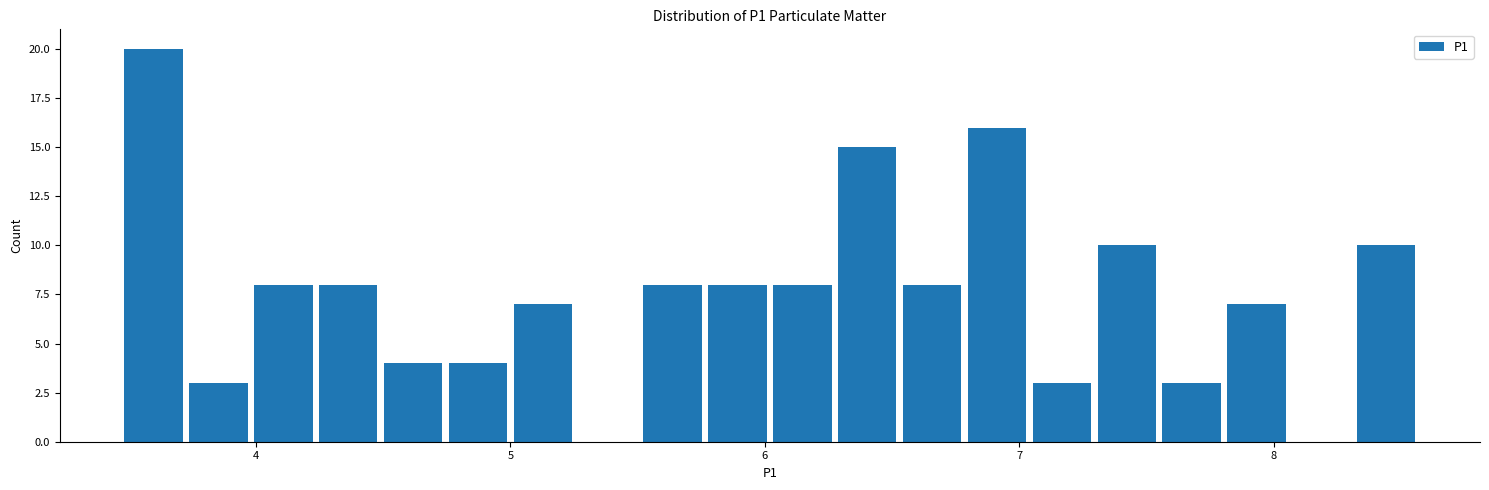

Around what value on the x-axis is the tallest bar? Give the approximate position of its centre, as read against the axis.

3.6